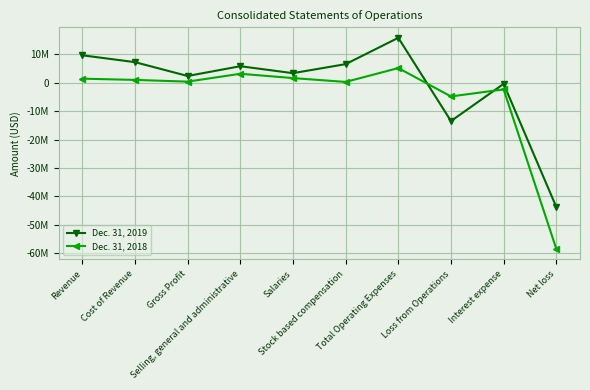

True or false: Dec. 31, 2018 has more than 0 interior local peaks.

True